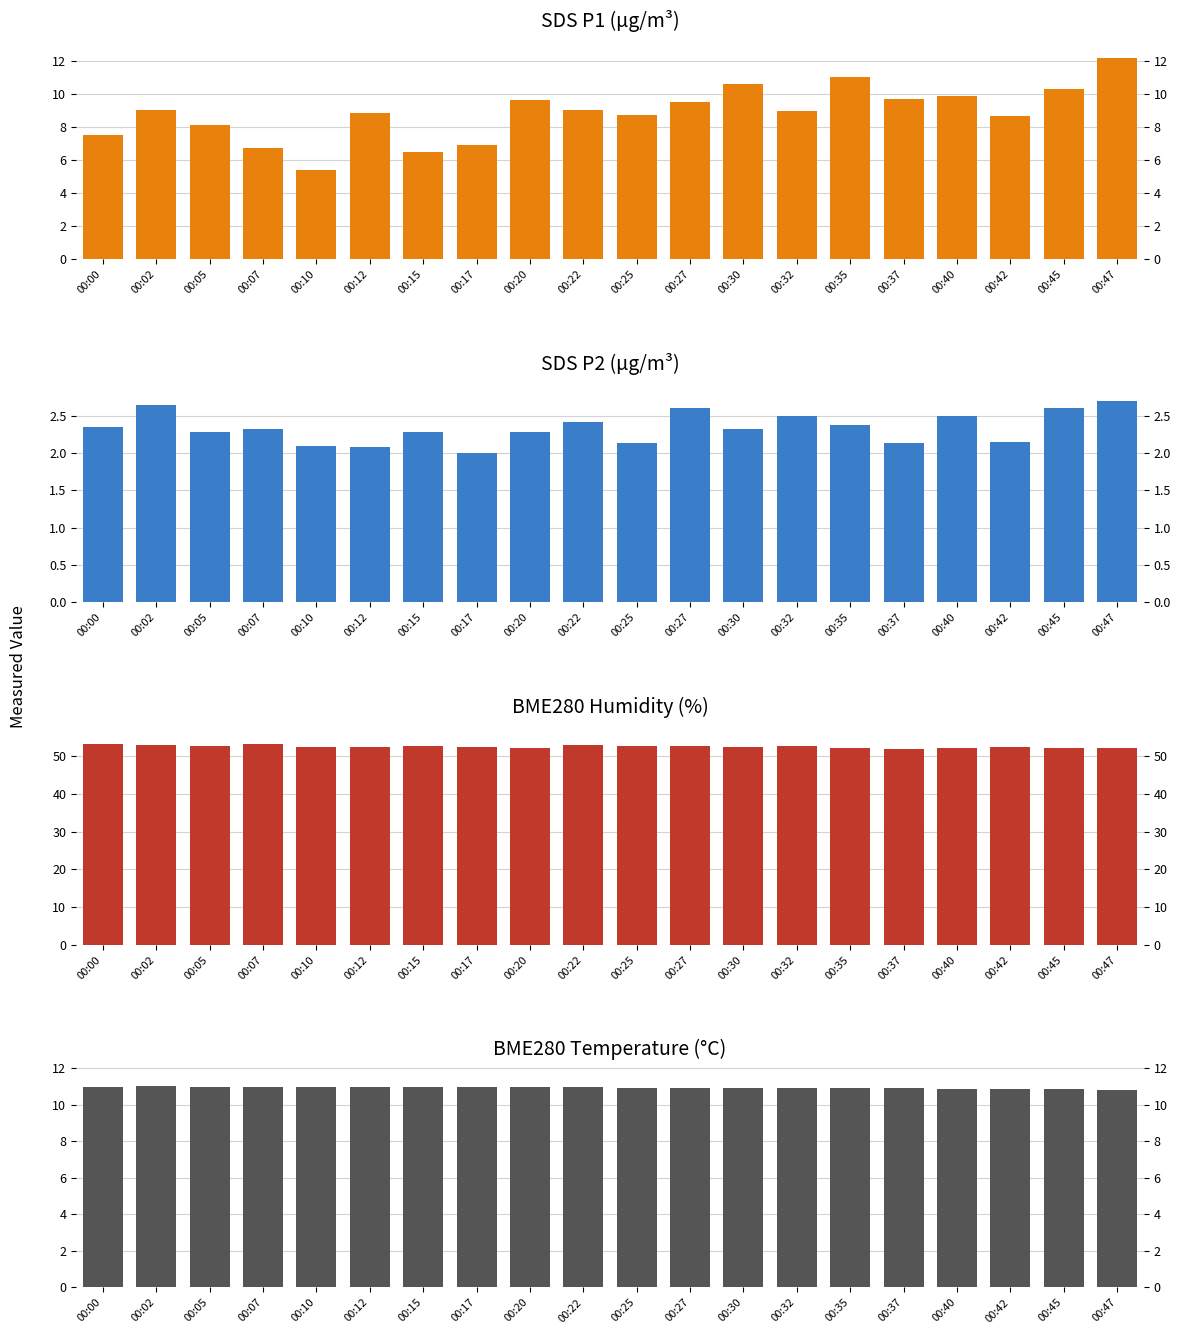

What is the spread (max minus min) of values at 00:40?

49.5